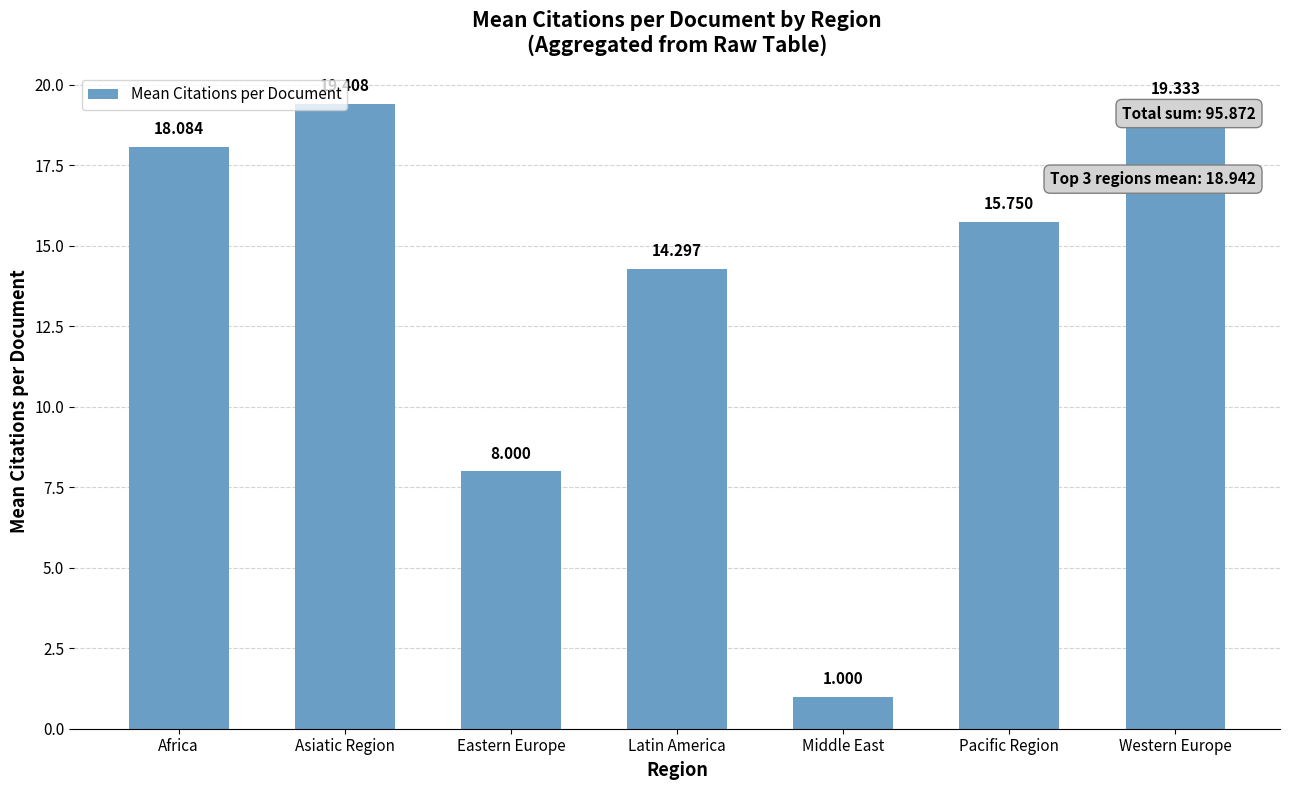

Which category has the highest value across all series?

Asiatic Region